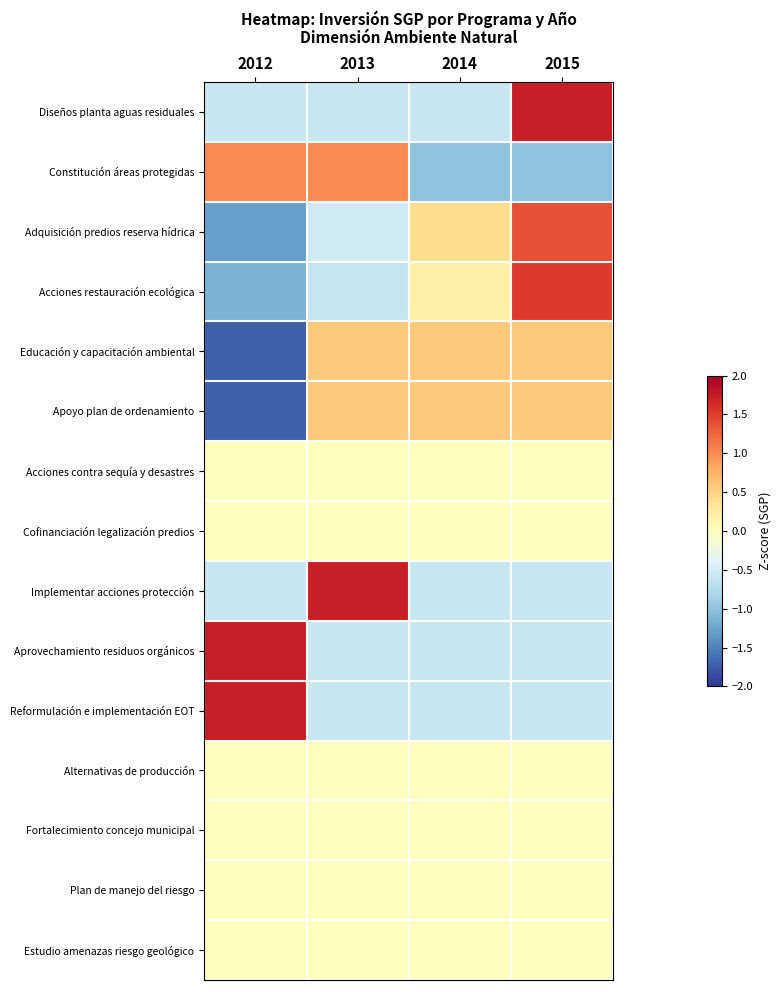

Between 2014 and 2015, which is larger?

2015